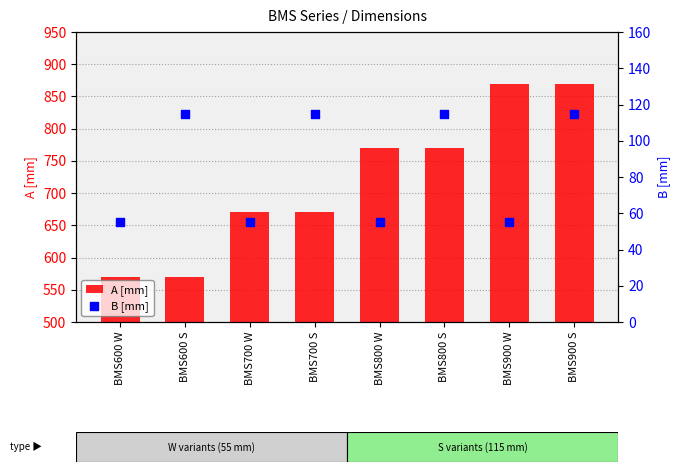

At which category is the sum across all series the highest?

BMS900 S